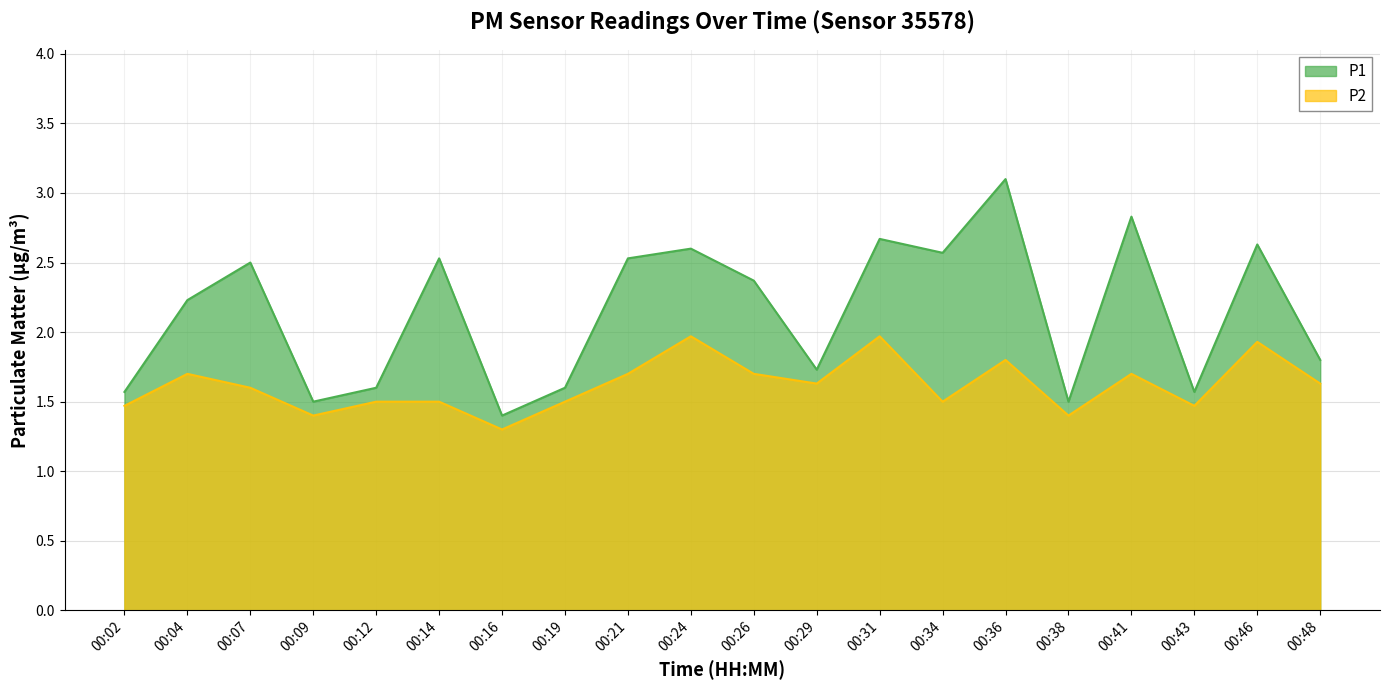

List the series in order of their overall mean, highest first.

P1, P2